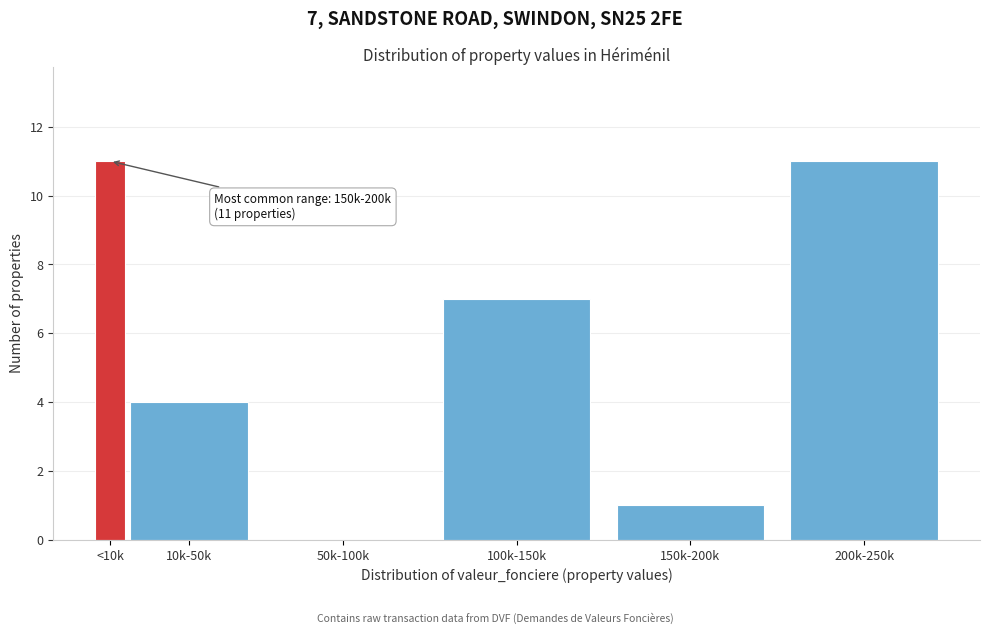

Reading right to left, transcribe all the data shown in this chart.

200k-250k=11	150k-200k=1	100k-150k=7	50k-100k=0	10k-50k=4	<10k=11